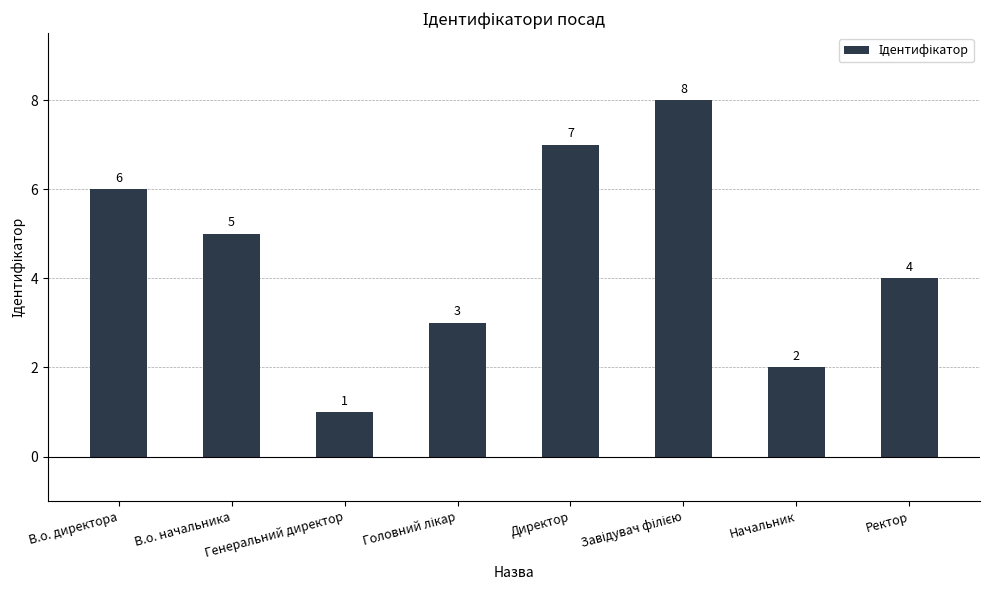

How many values are between 3 and 7?

5